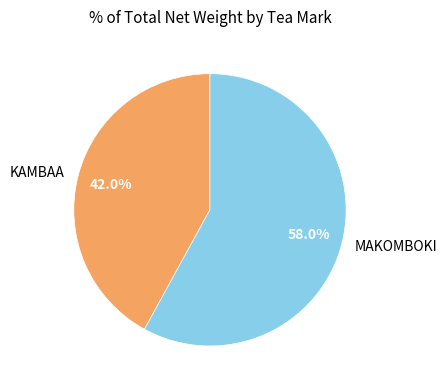

Is there any slice that represents more than half of the pie?

Yes